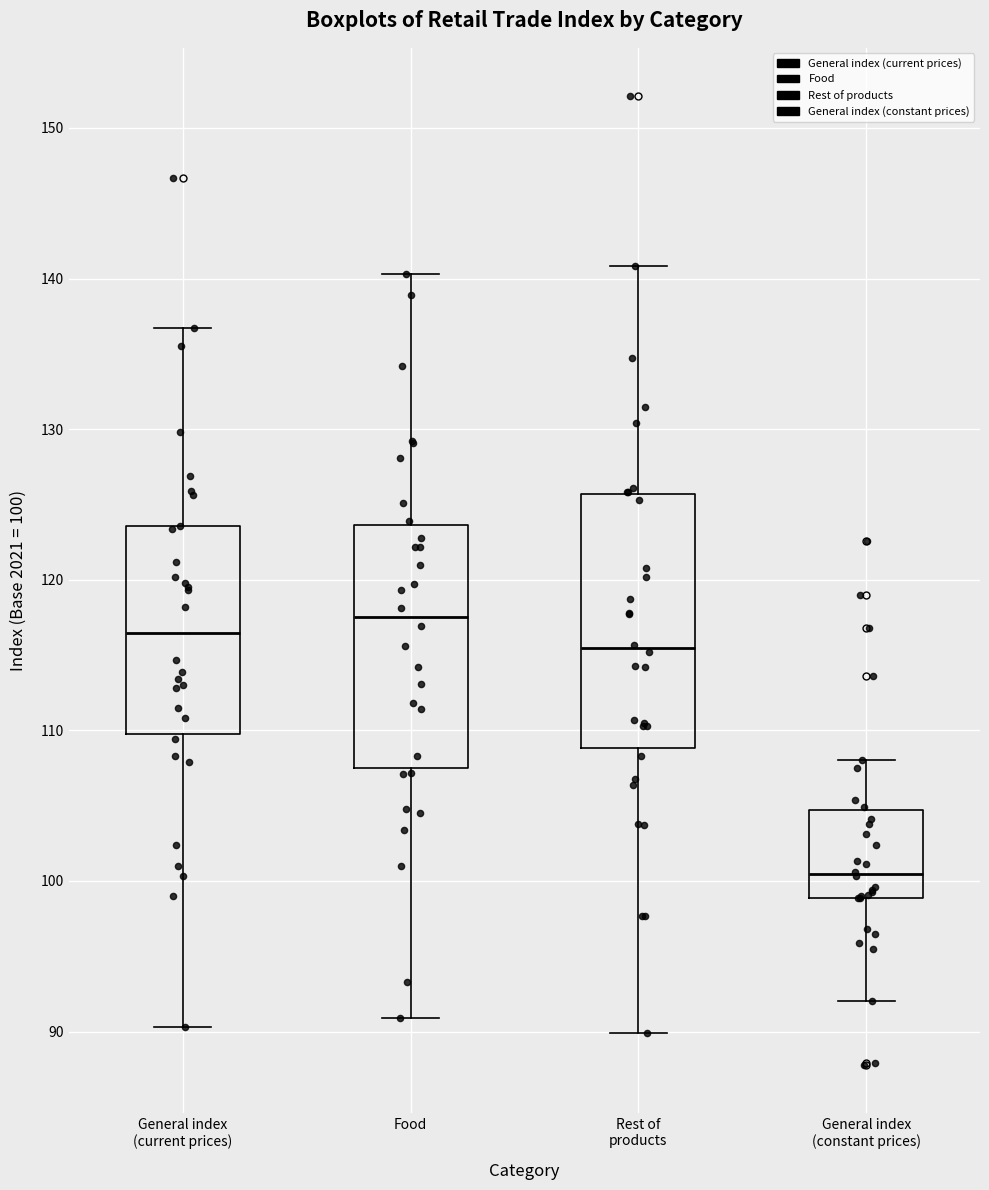

Which box has the lowest median line?

General index (constant prices)